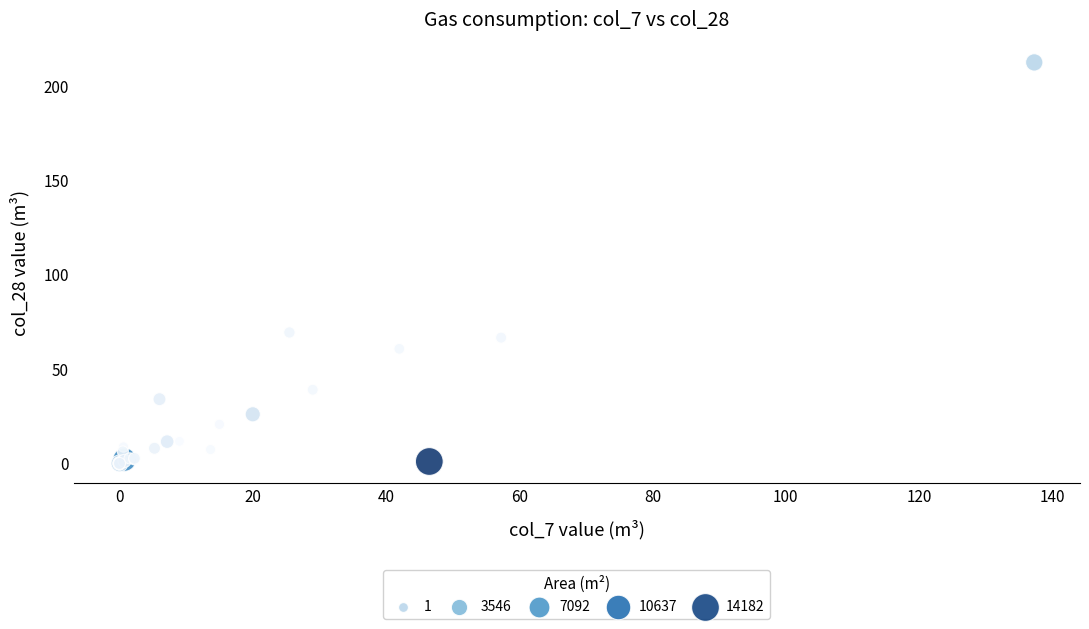

What Y value in the scatter plot is closest to 106?

69.3